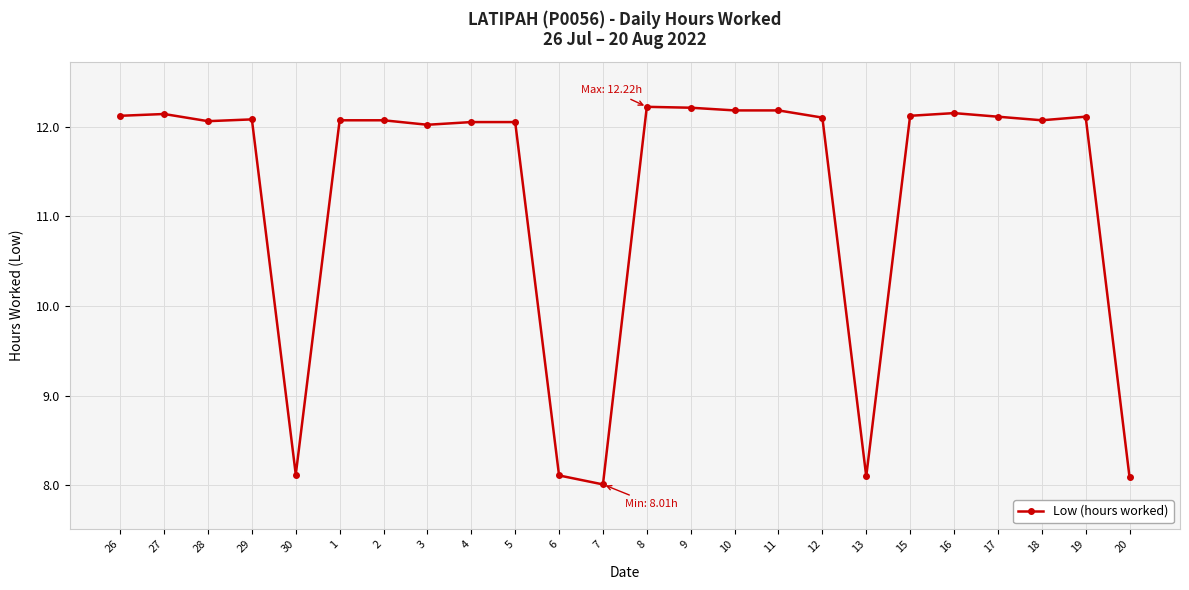

How many series are shown in this chart?

1